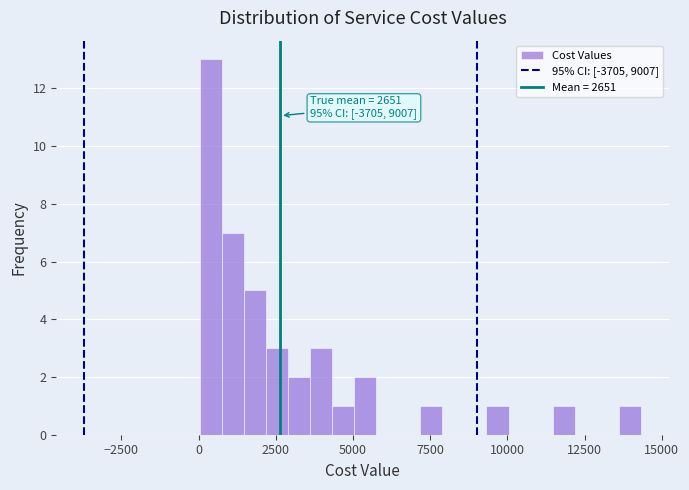

Read against the x-axis, roughly where is the centre of the tallest bar?

500